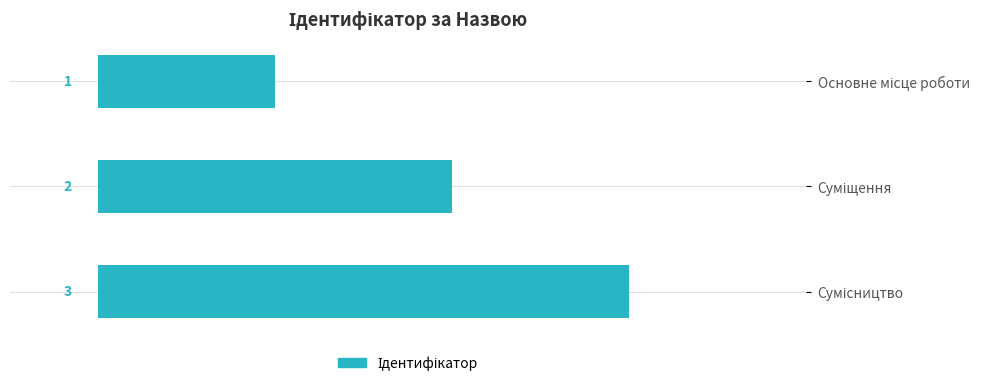

What is the value of the 3rd bar from the top?

3